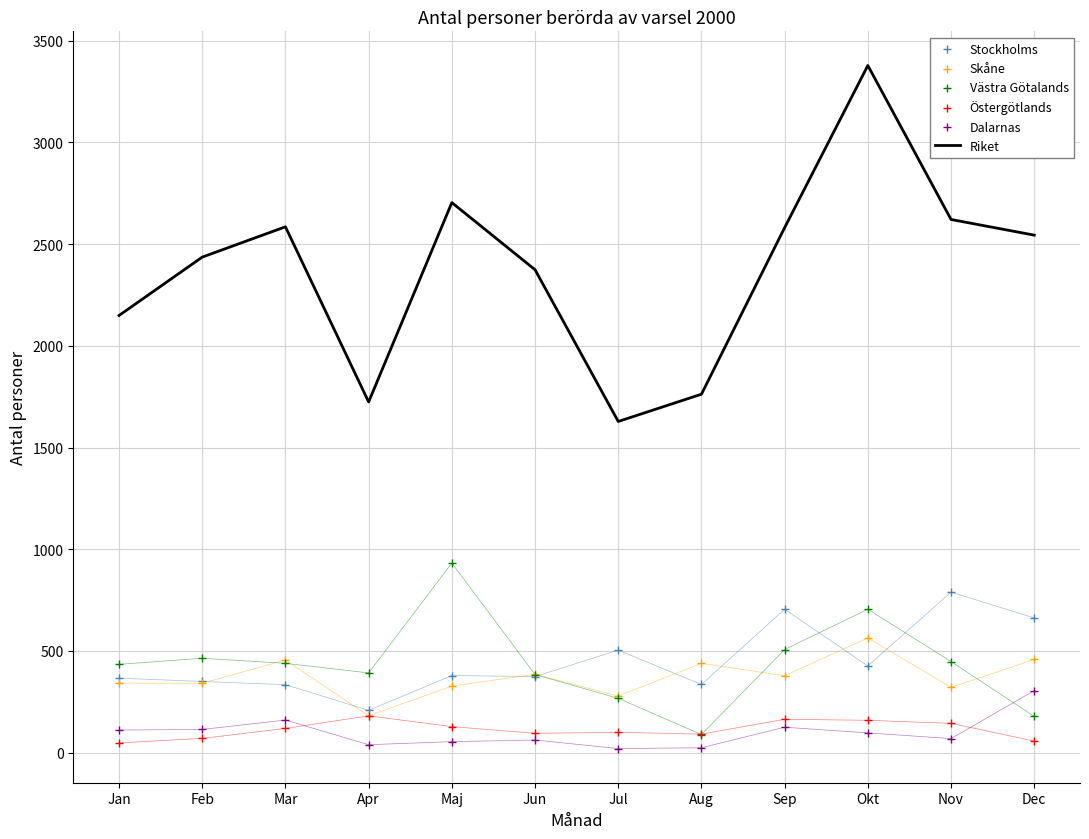

At which category is the sum across all series the highest?

Okt